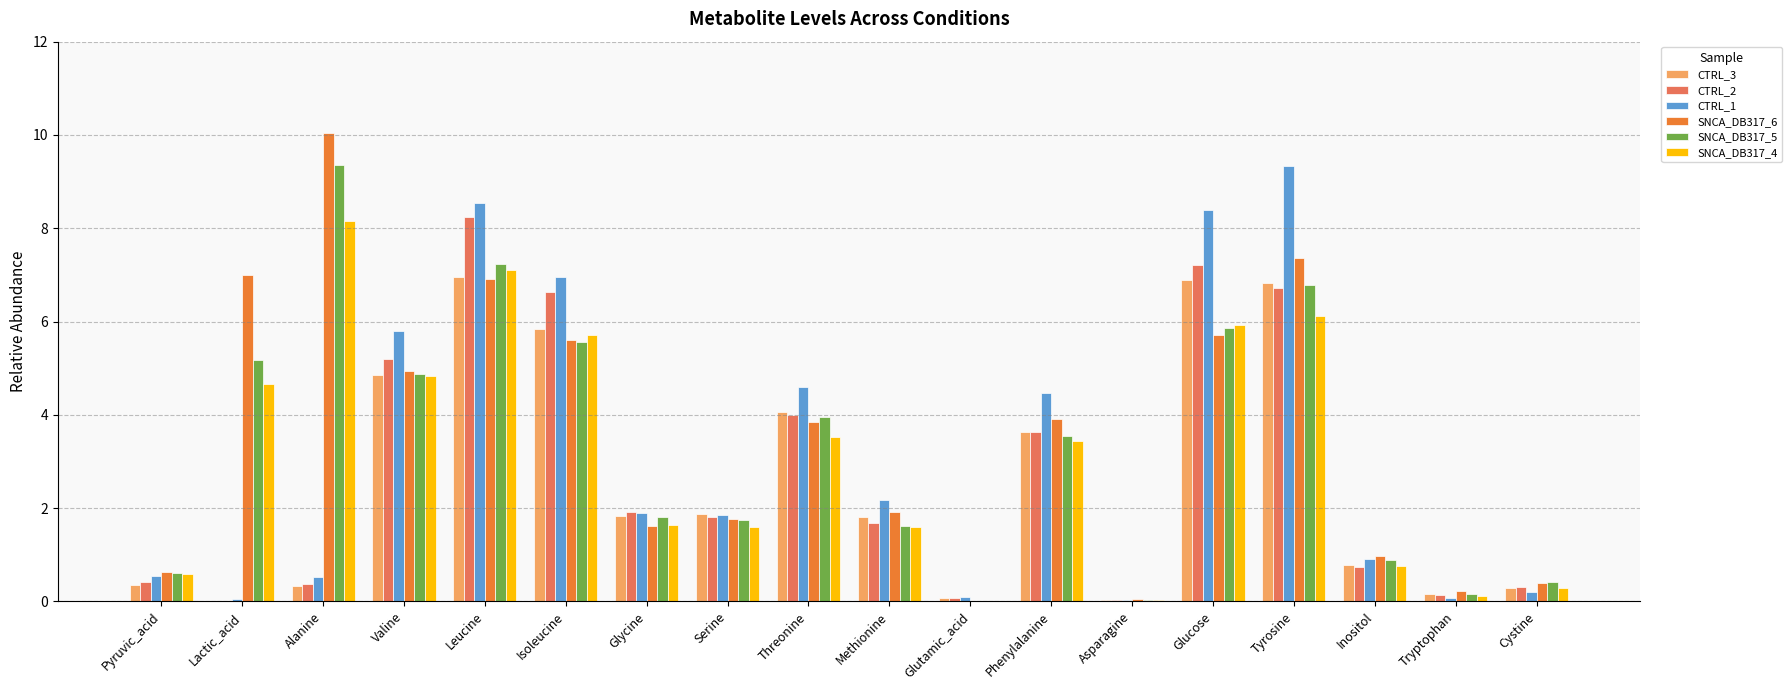

What is the sum of all CTRL_1 values?

56.4